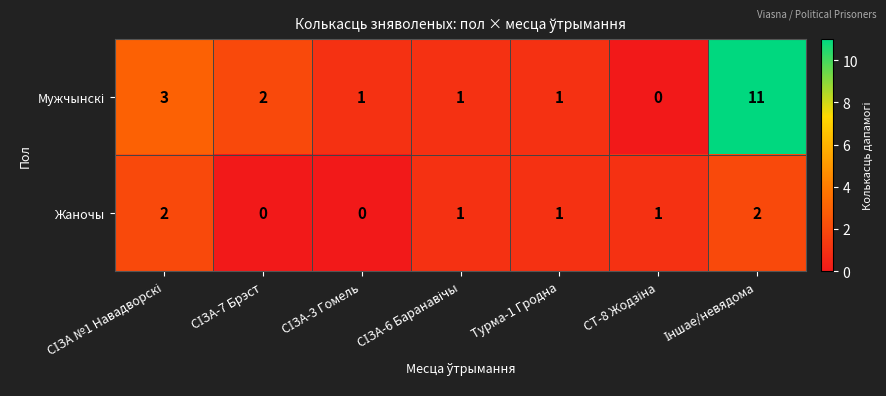

True or false: Жаночы has a value of 1 at Турма-1 Гродна.

True